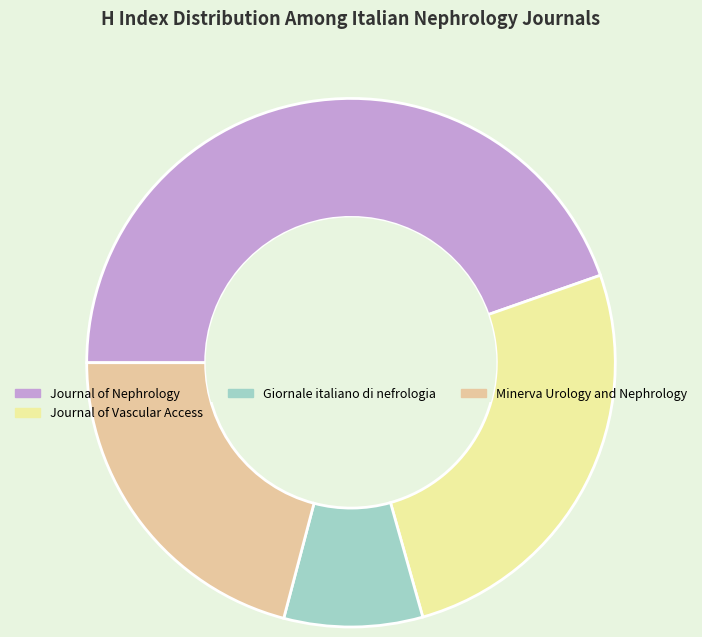

Which category has the smallest portion of the pie?

Giornale italiano di nefrologia